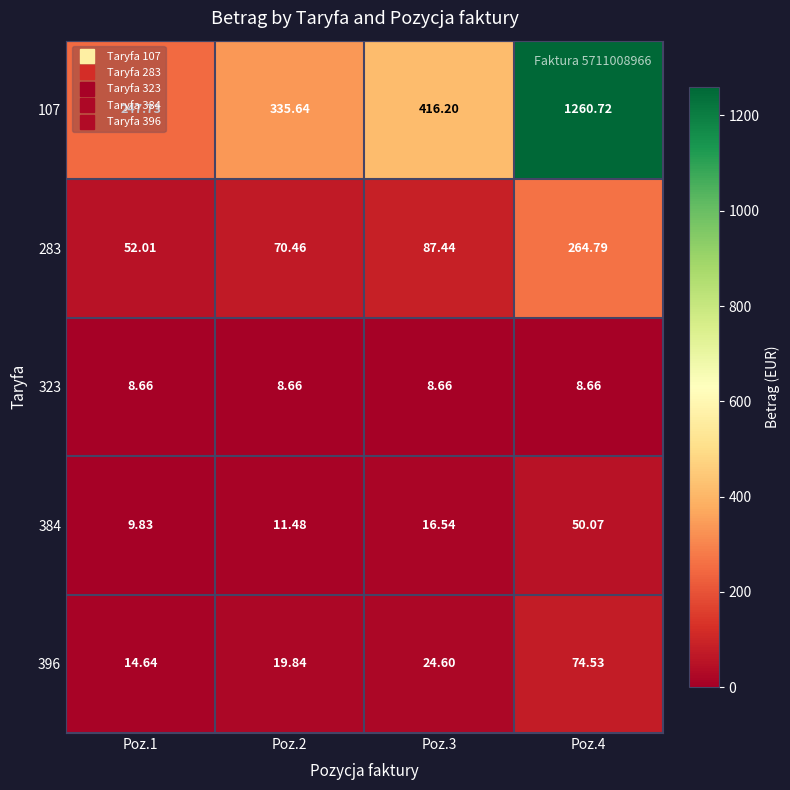

What is the greatest value displayed?

1260.7